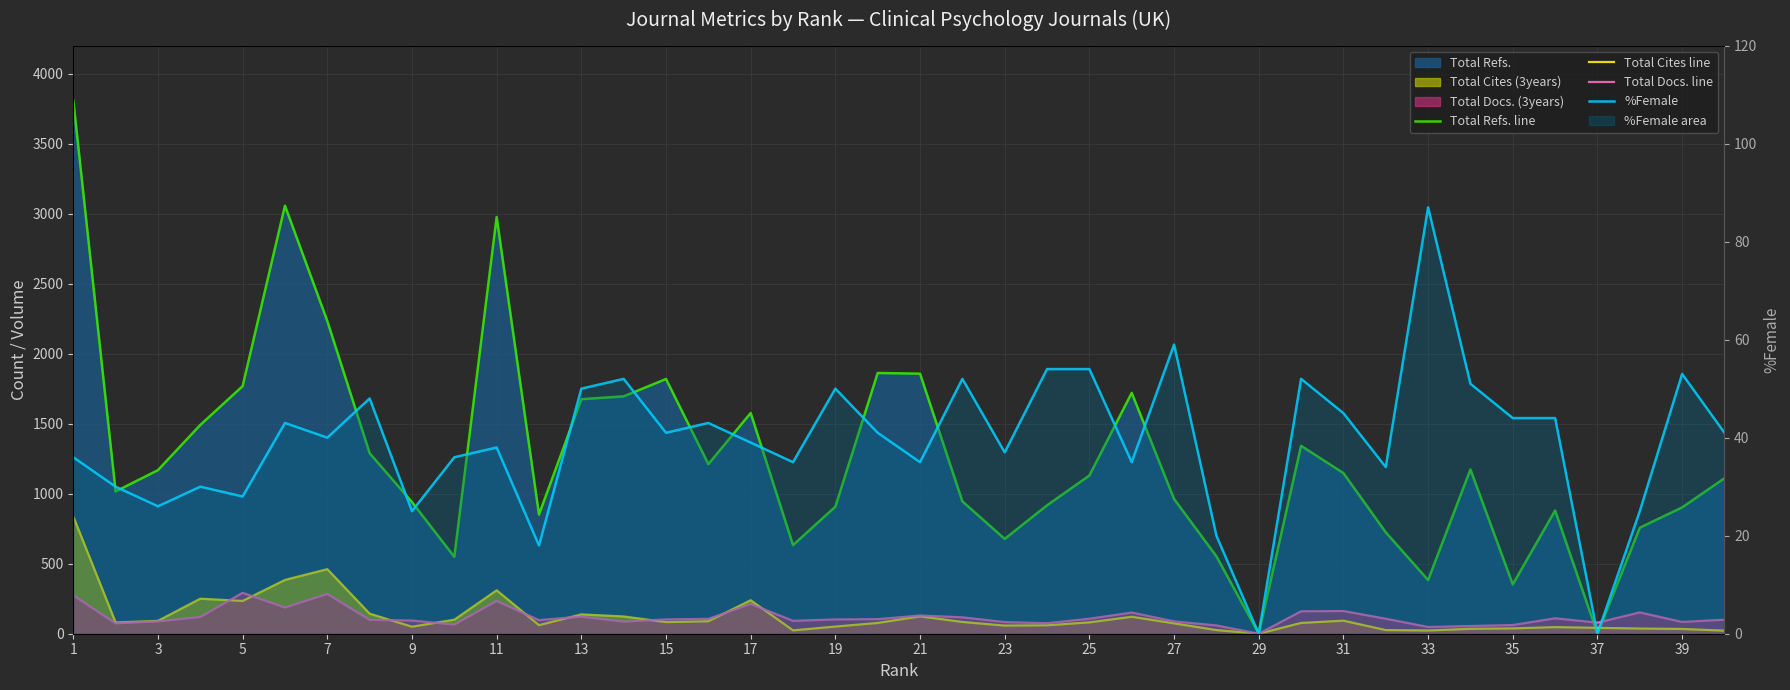

What is the average value of the %Female series?

39